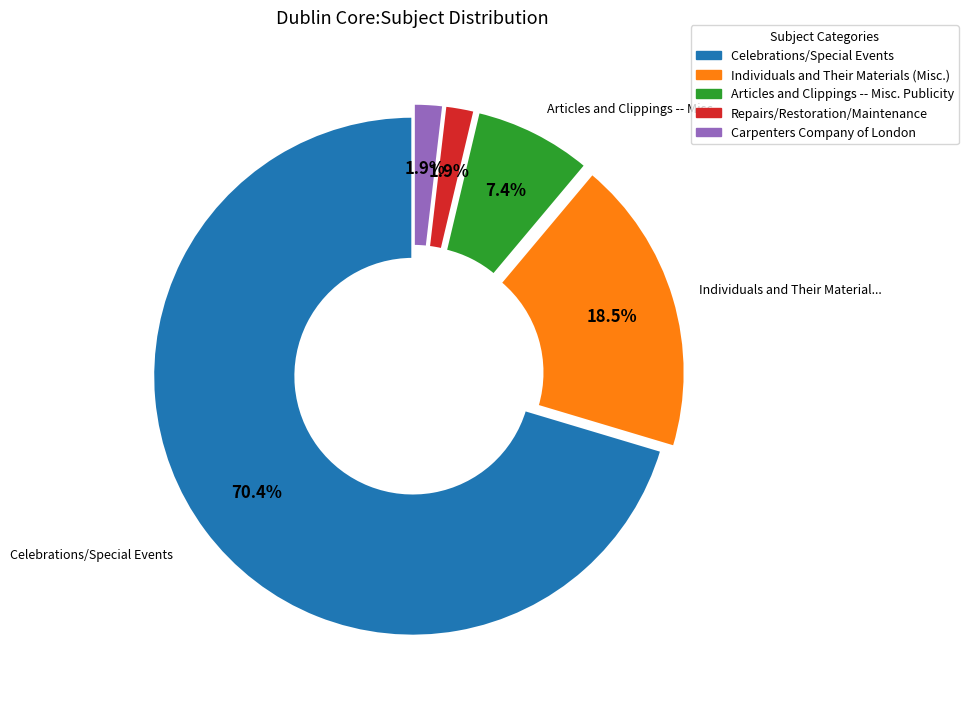

To the nearest percent, what is the difference between the Articles and Clippings -- Misc. Publicity and Celebrations/Special Events slice percentages?

63%